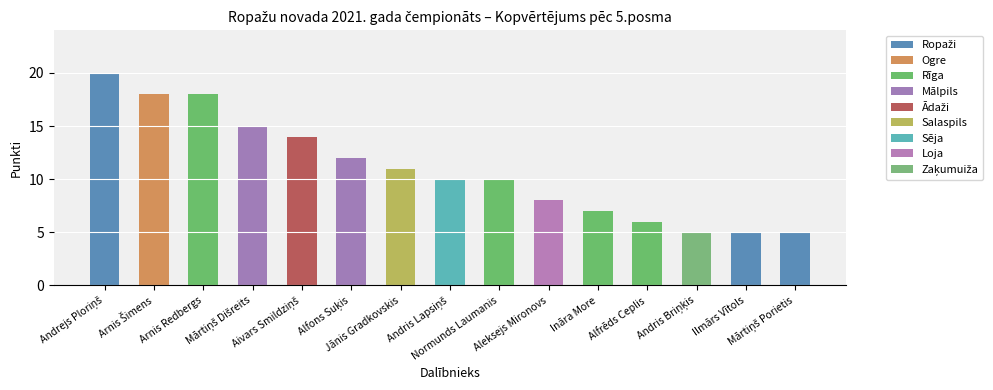

What is the minimum value shown in the chart?

5